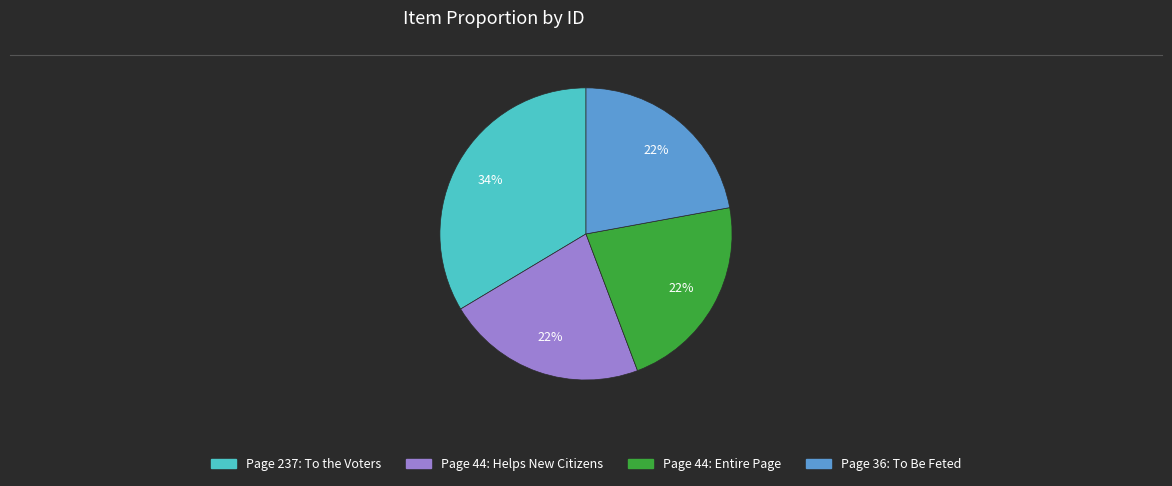

Is there any slice that represents more than half of the pie?

No